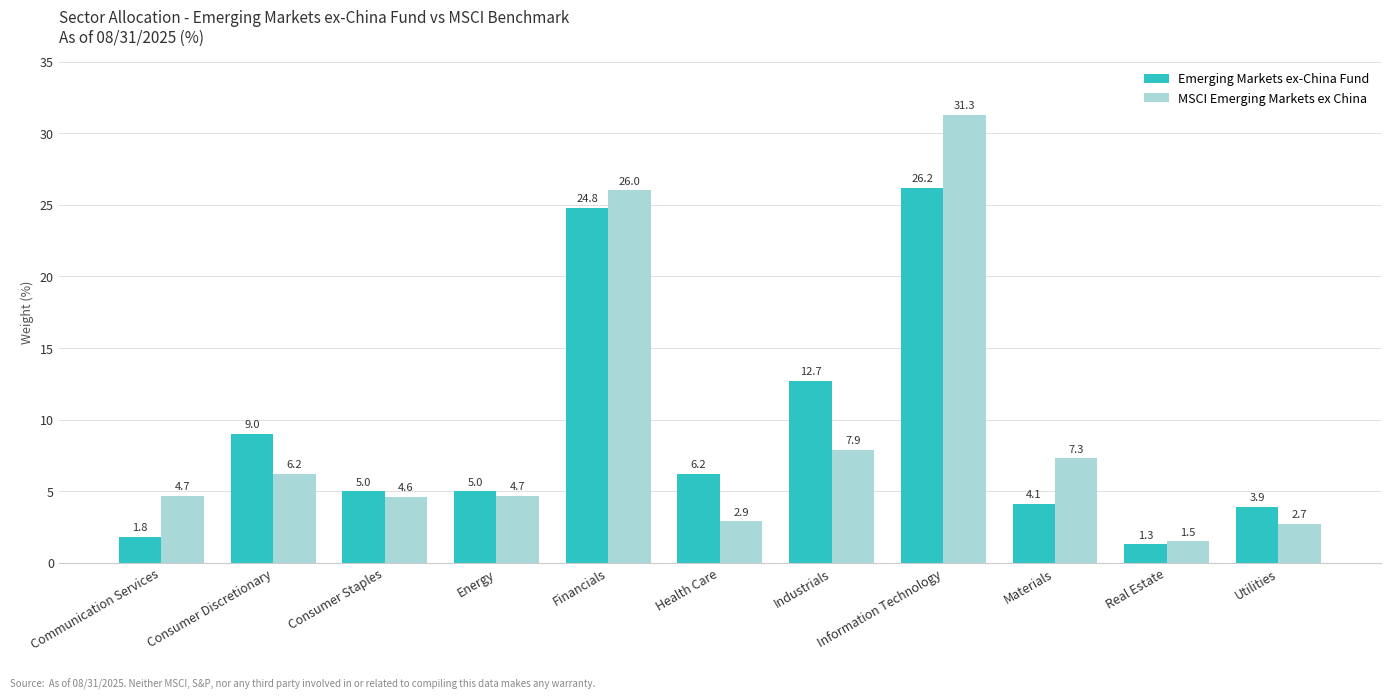

The MSCI Emerging Markets ex China series shows 4.6 at Consumer Staples. True or false?

True